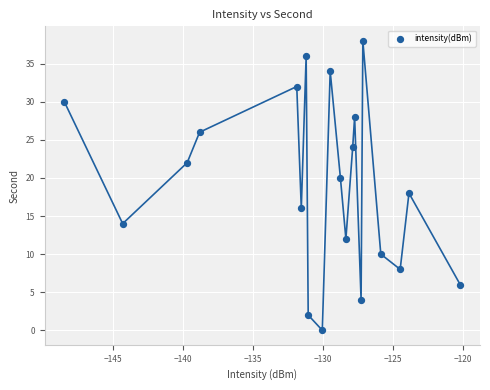

What is the range of Y values (max minus min)?

38